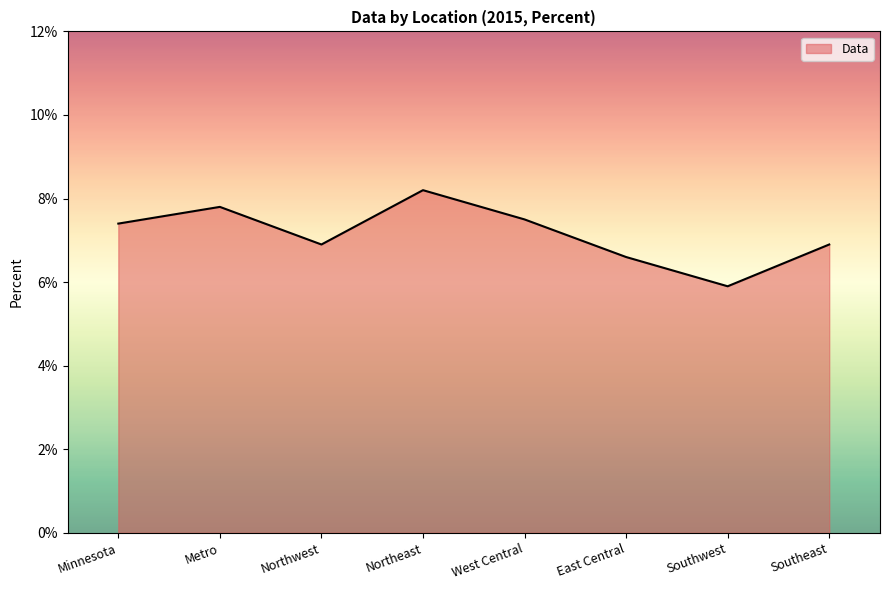

What is the sum of the values at East Central and Minnesota?

0.1